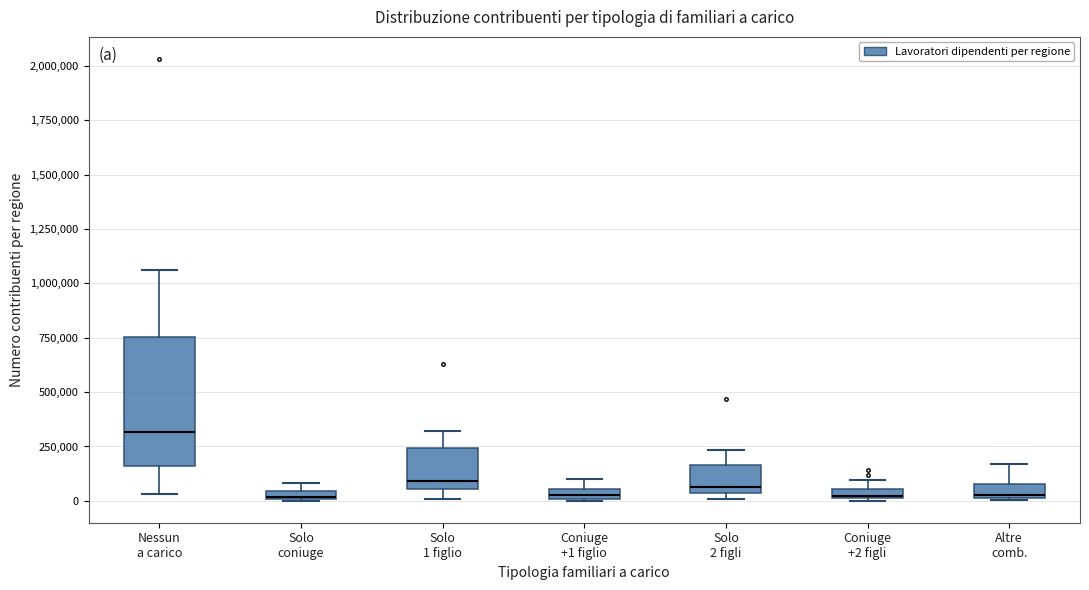

Where is the upper edge of the box for Coniuge +2 figli on the y-axis? The values are not printed on the chart, so give them approximately, as read against the axis.

50000